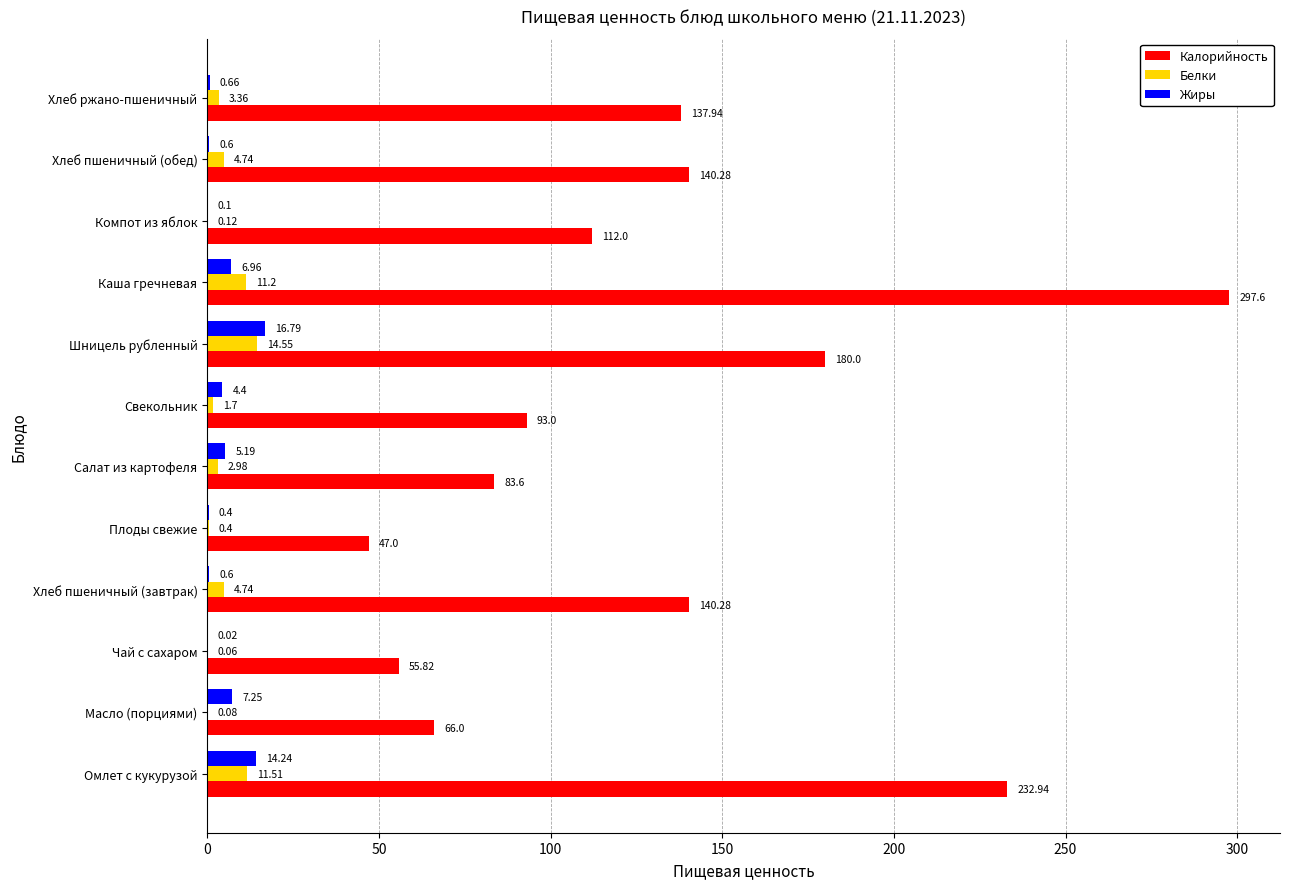

At which label is Жиры closest to 8?

Масло (порциями)